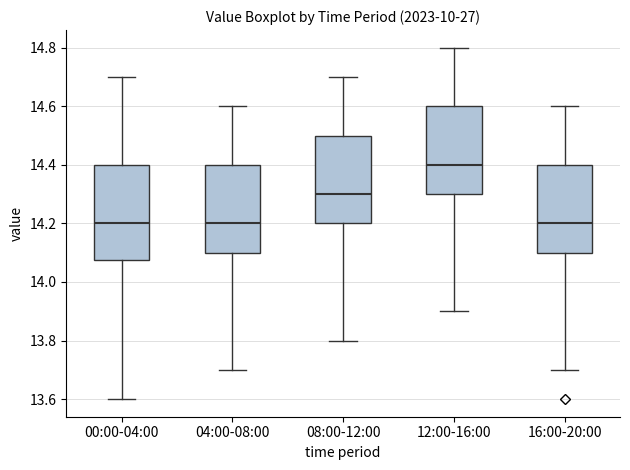

Which box's median line is the highest?

12:00-16:00